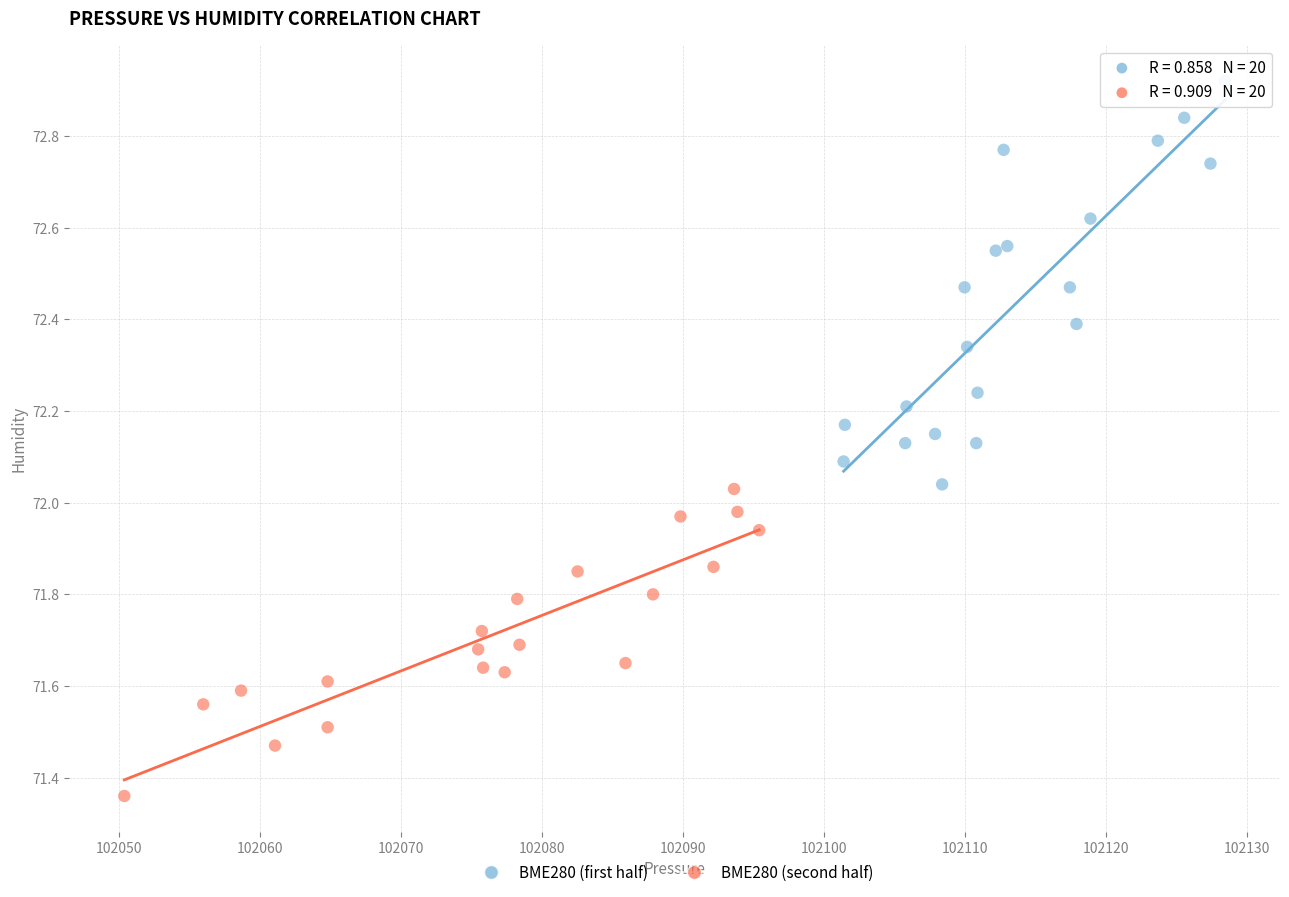

Which series contains the highest Y value?

BME280 (first half)